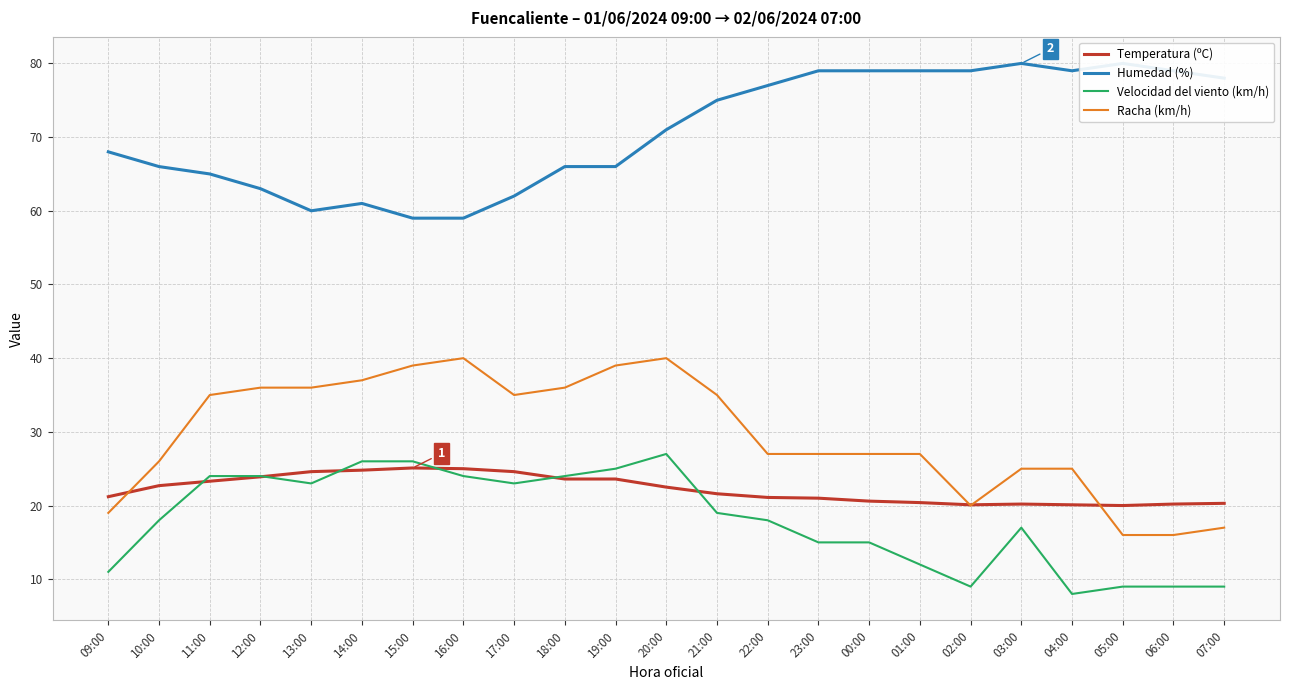

Which label corresponds to the largest value in the chart?

03:00